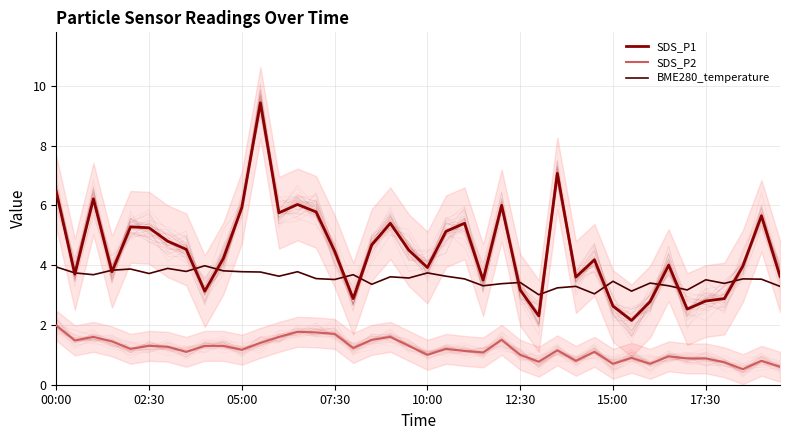

What is the average value of the SDS_P2 series?

1.2